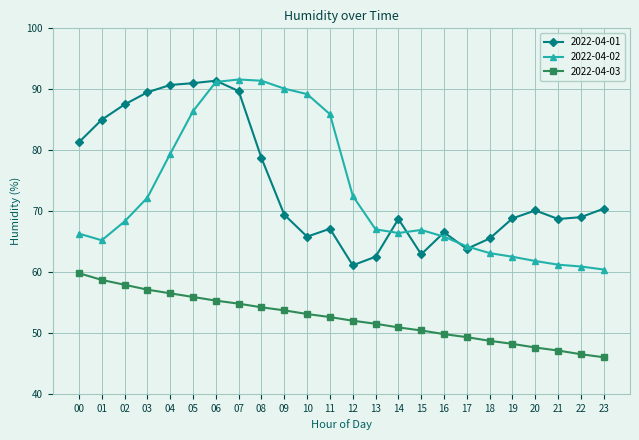

Is the value of 2022-04-03 at 03 greater than the value of 2022-04-02 at 19?

No